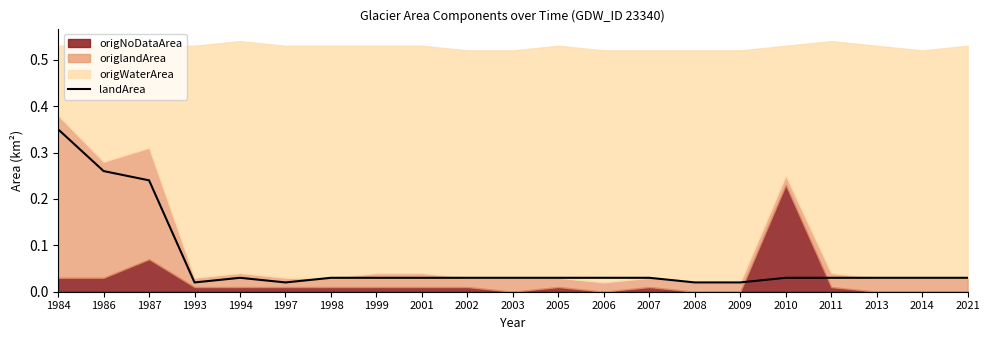

The value at 2014 is 0.0. True or false?

False